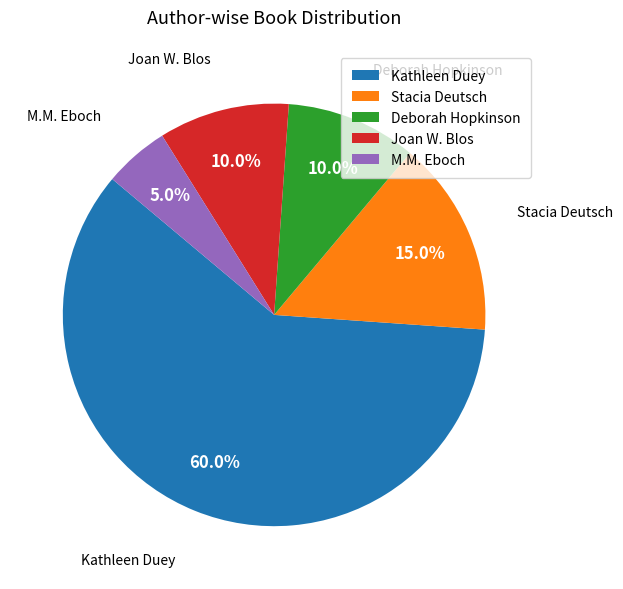

To the nearest percent, what is the difference between the Stacia Deutsch and Deborah Hopkinson slice percentages?

5%